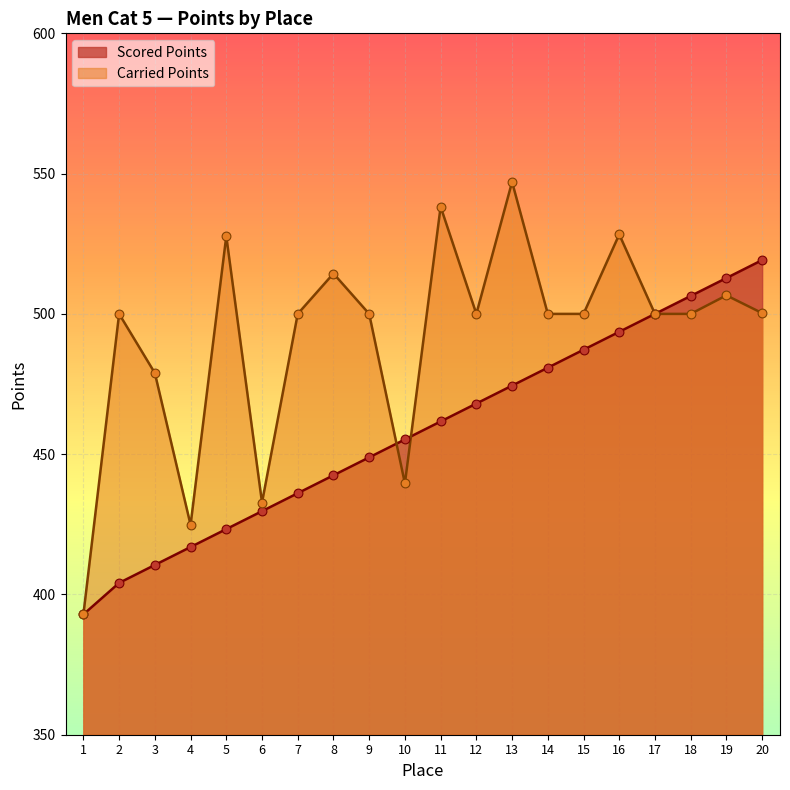

What is the total value across all series at 8?

956.9